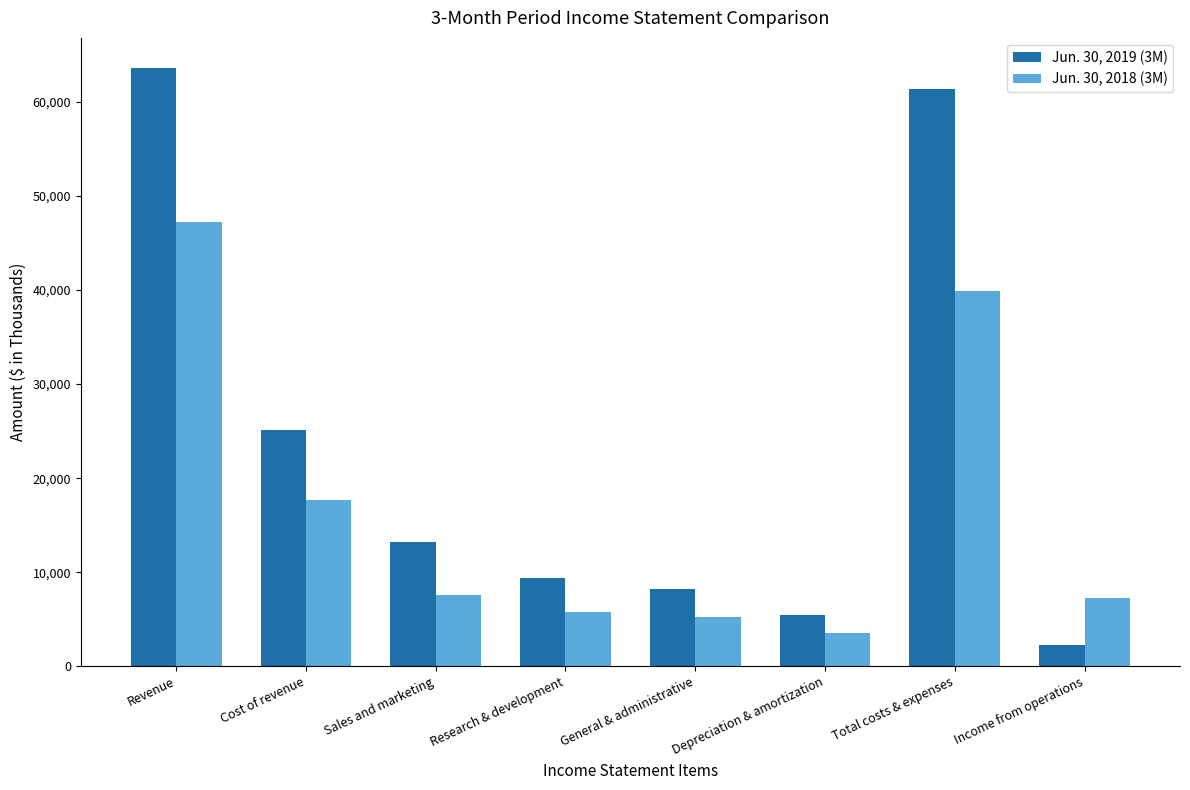

Does the chart contain stacked bars?

No